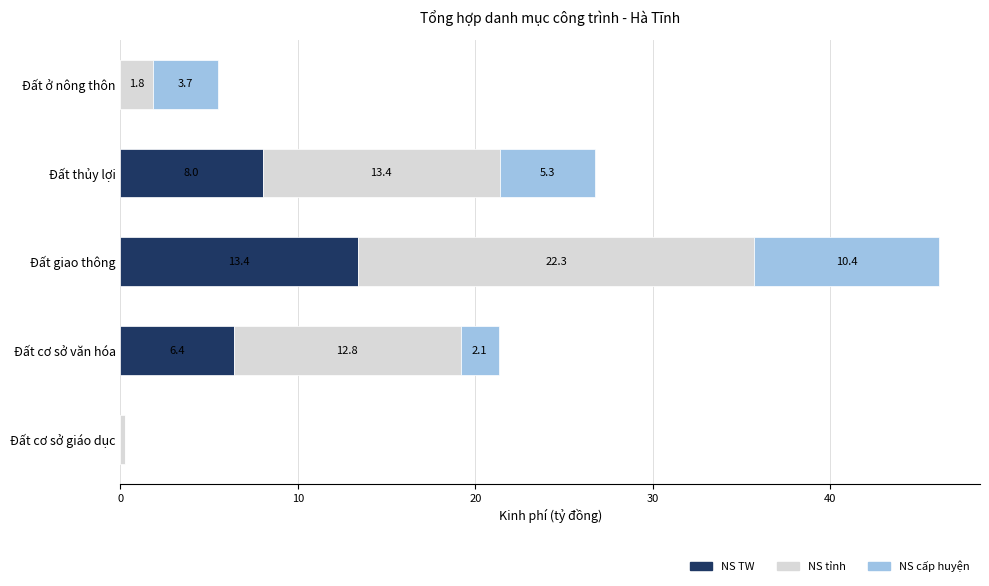

What is the total value across all series at Đất giao thông?

46.1